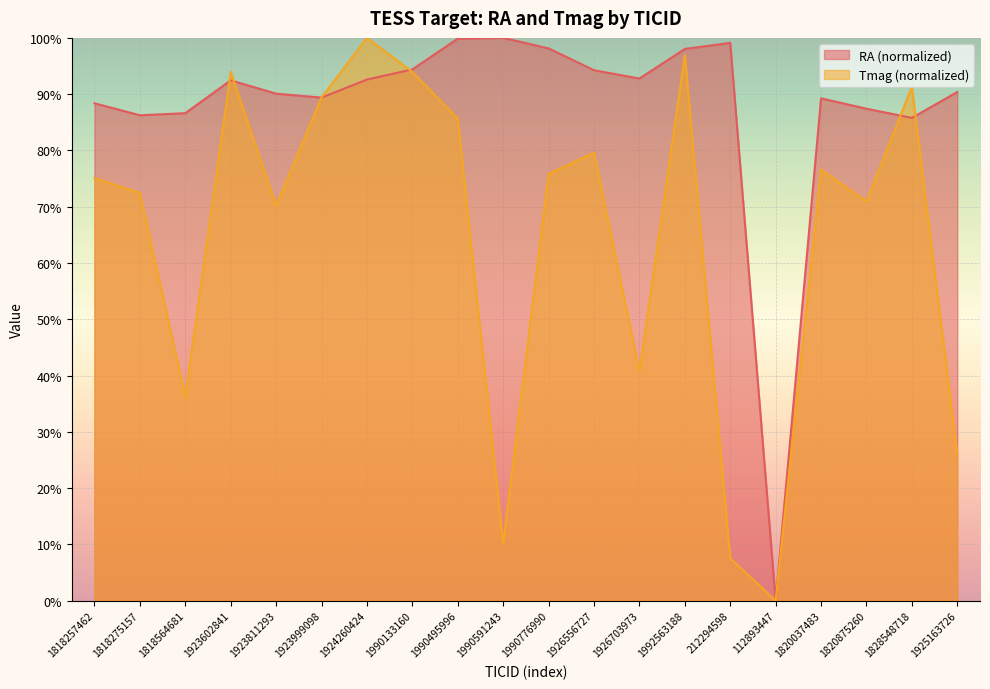

What is the value of the Tmag point at the 4th from the left?

94.0